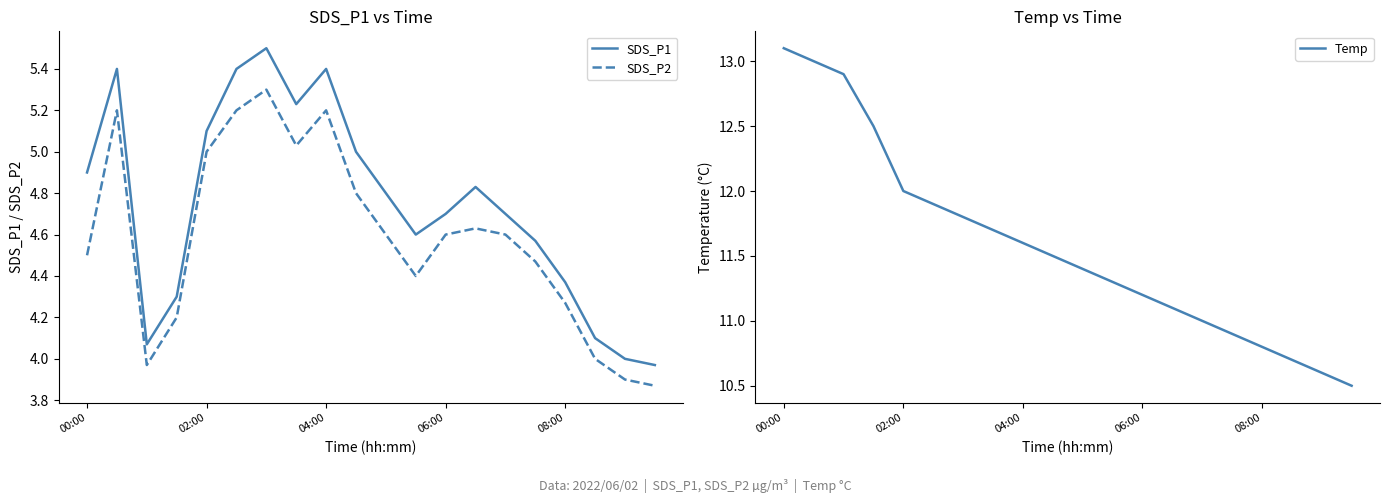

What position from the right is 17?

3